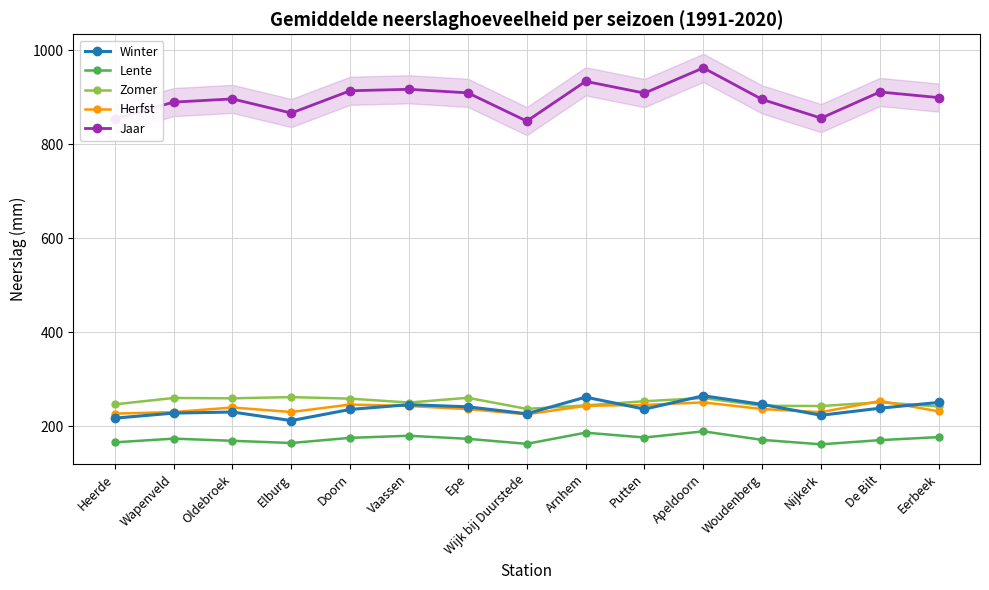

What value does the Jaar series have at Eerbeek?

899.6